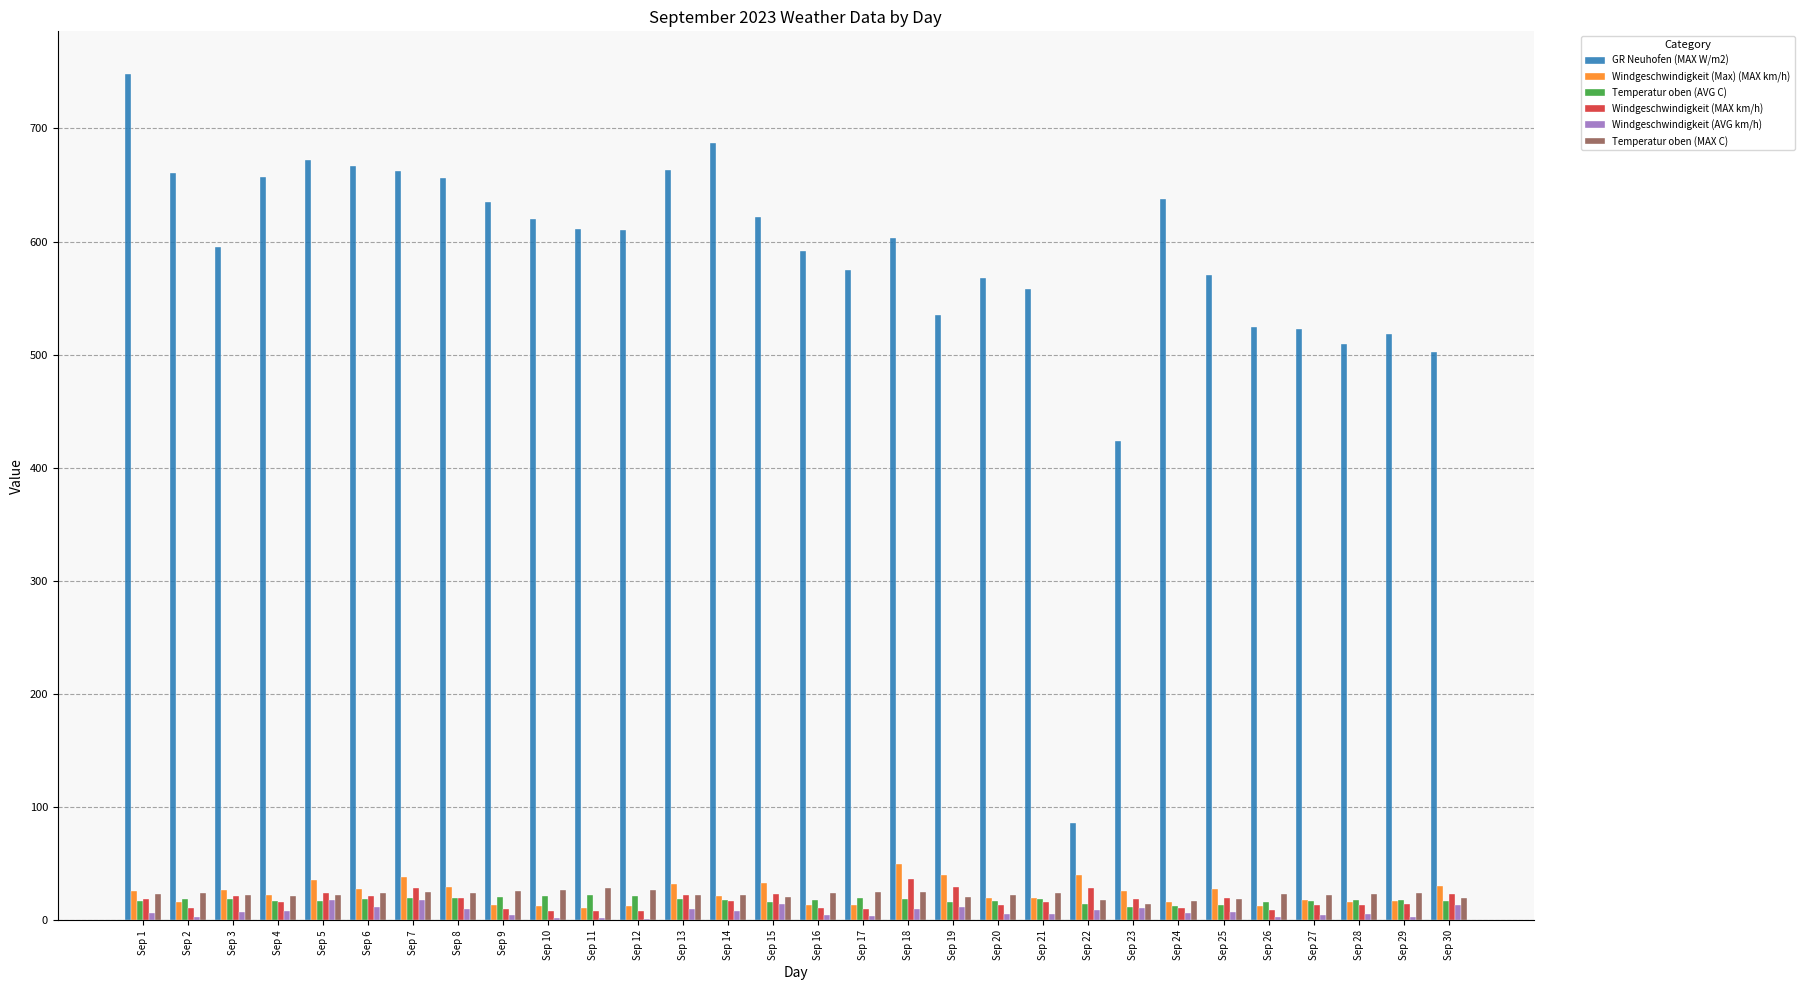

Read the Temperatur oben (MAX C) value at Sep 25.

19.0